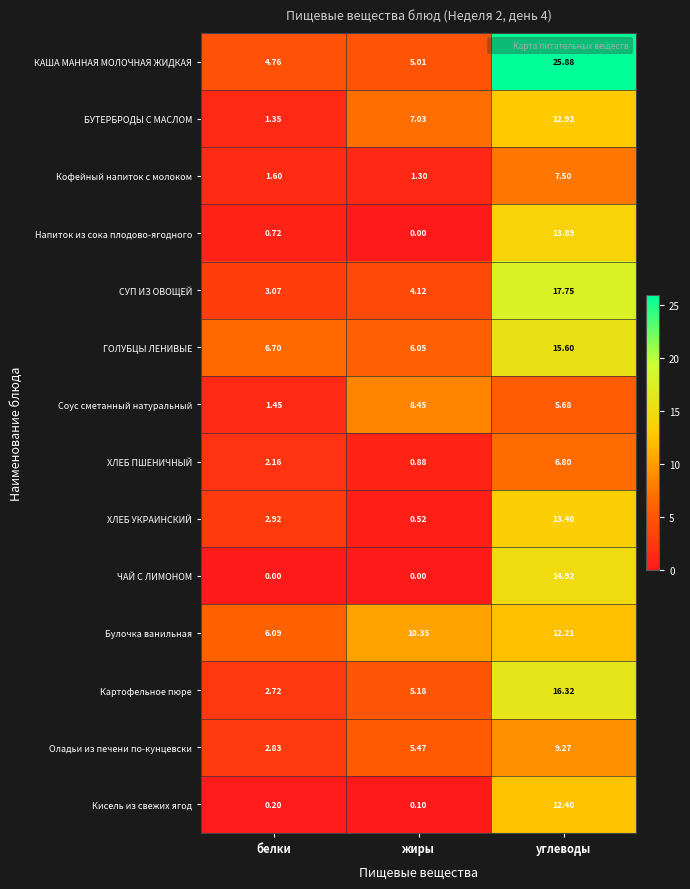

Is the value of ГОЛУБЦЫ ЛЕНИВЫЕ at жиры greater than the value of Кофейный напиток с молоком at углеводы?

No